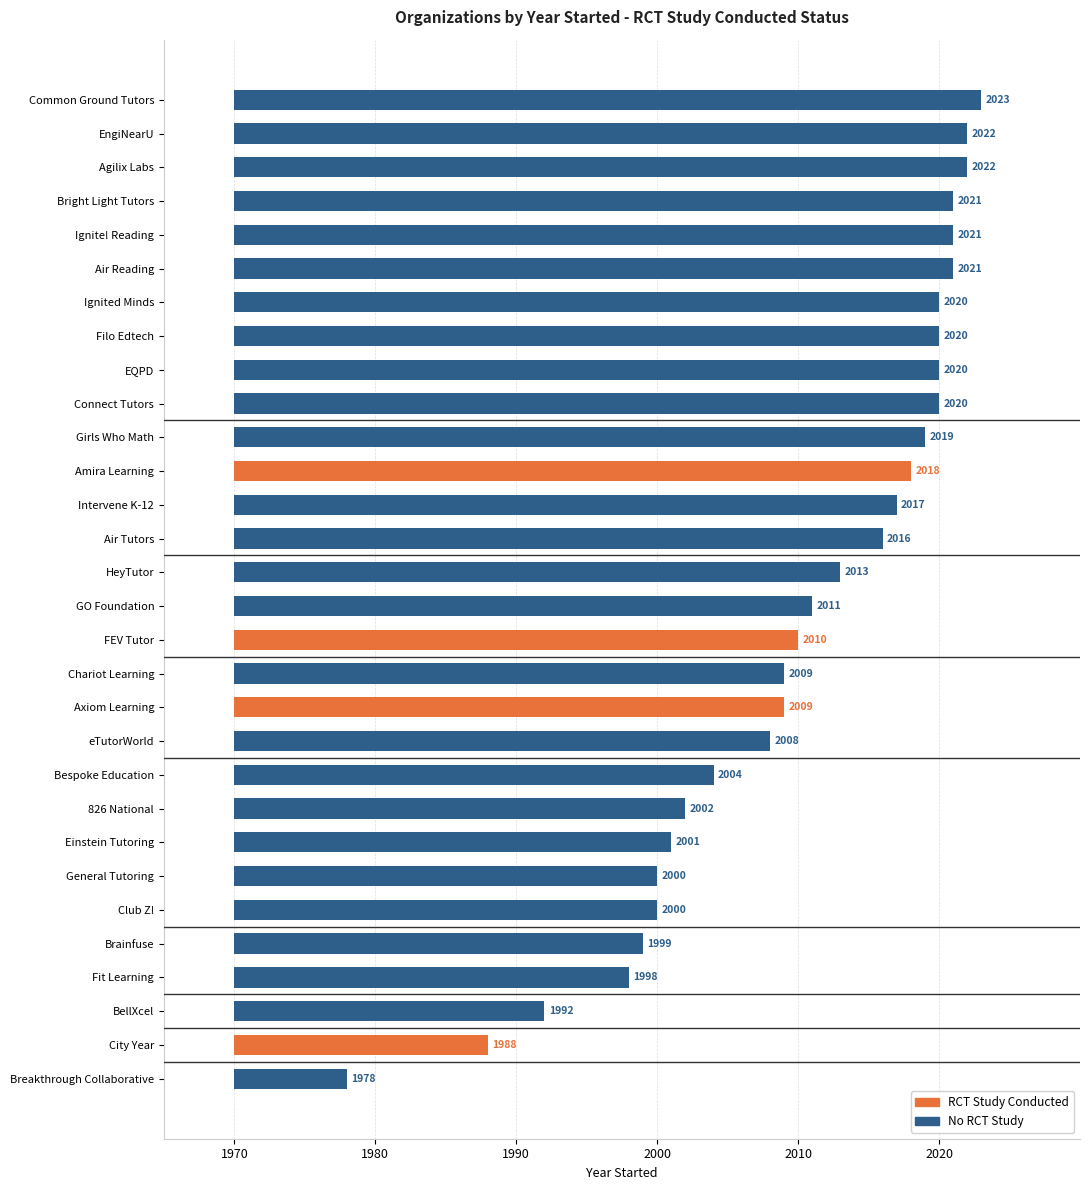

What is the smallest value displayed?

1978